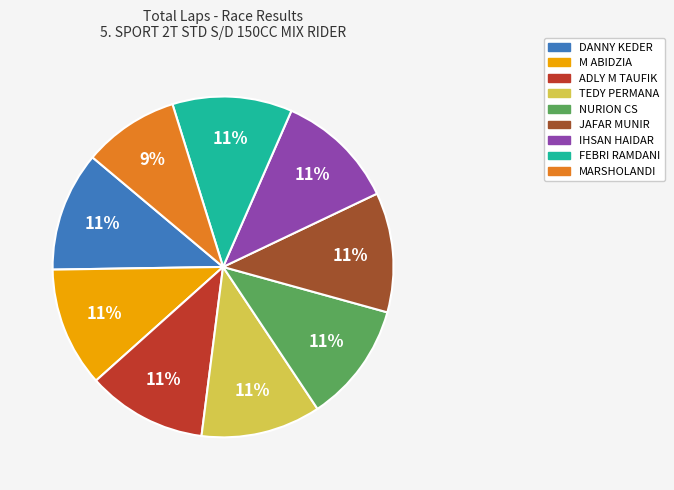

To the nearest percent, what is the average slice percentage?

11%